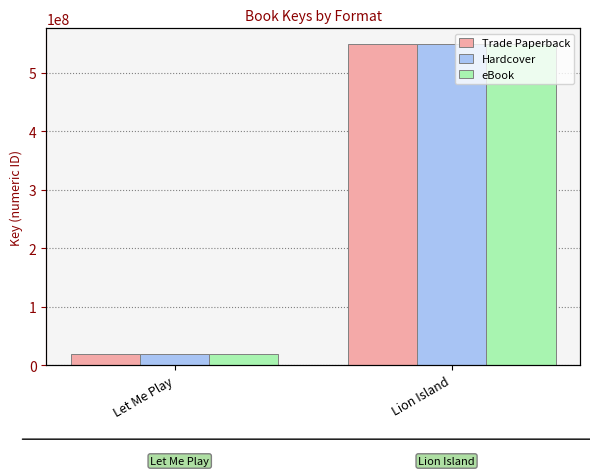

How many distinct data groups are displayed?

3